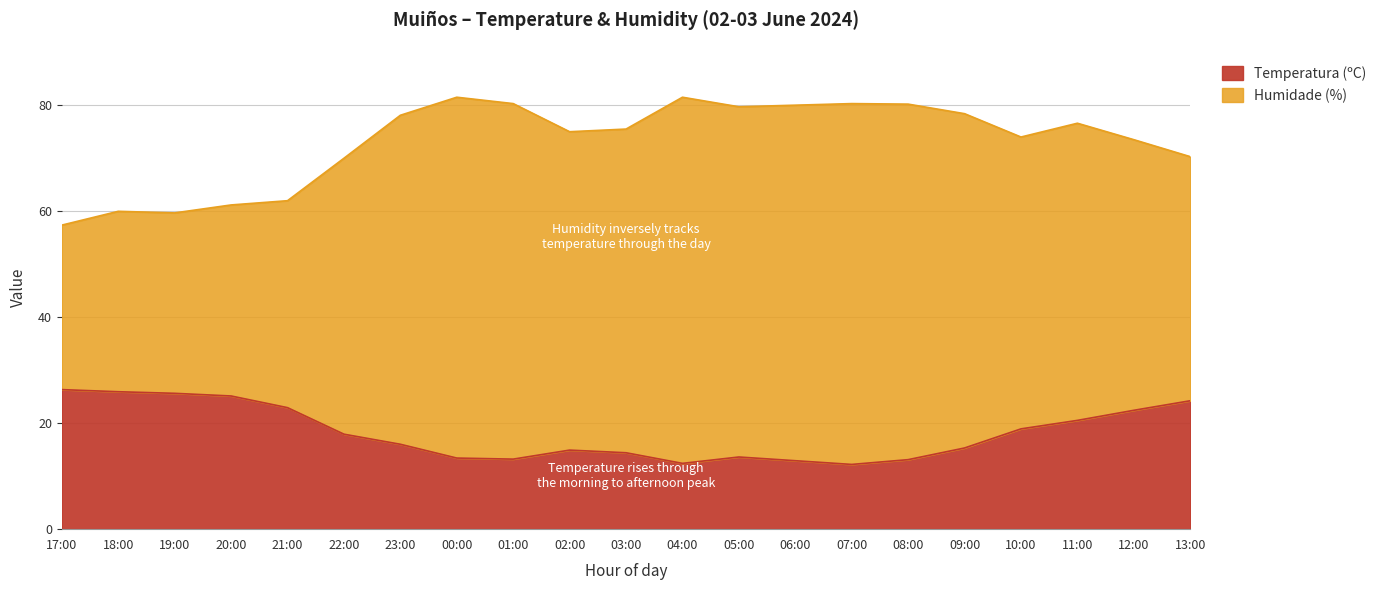

What is the highest value of the Humidade (%) series?

81.4